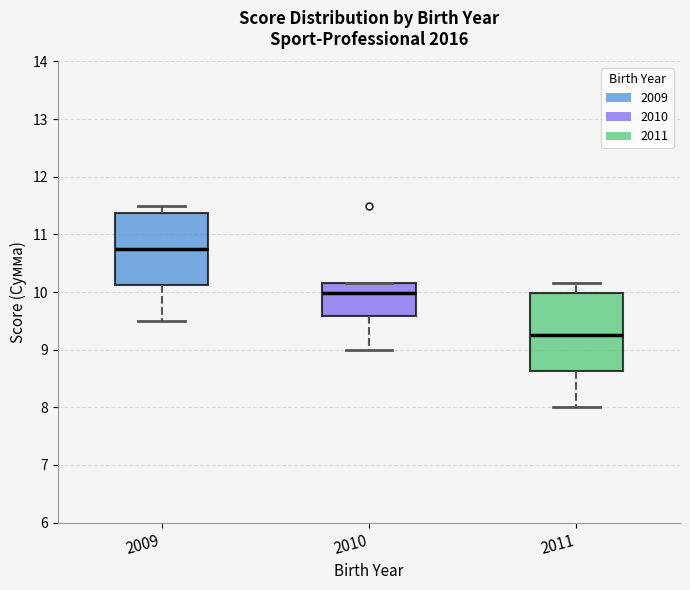

Where is the lower edge of the box at x = 2010 on the y-axis? The values are not printed on the chart, so give them approximately, as read against the axis.

9.6